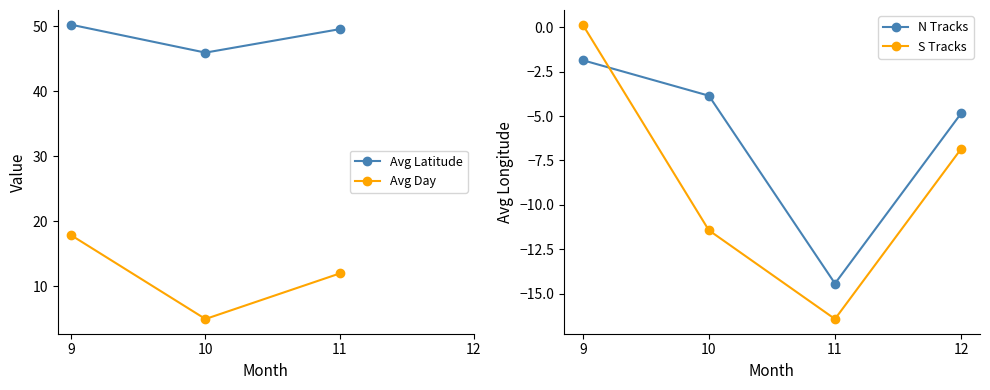

The Avg Latitude series shows 86.6 at 11. True or false?

False